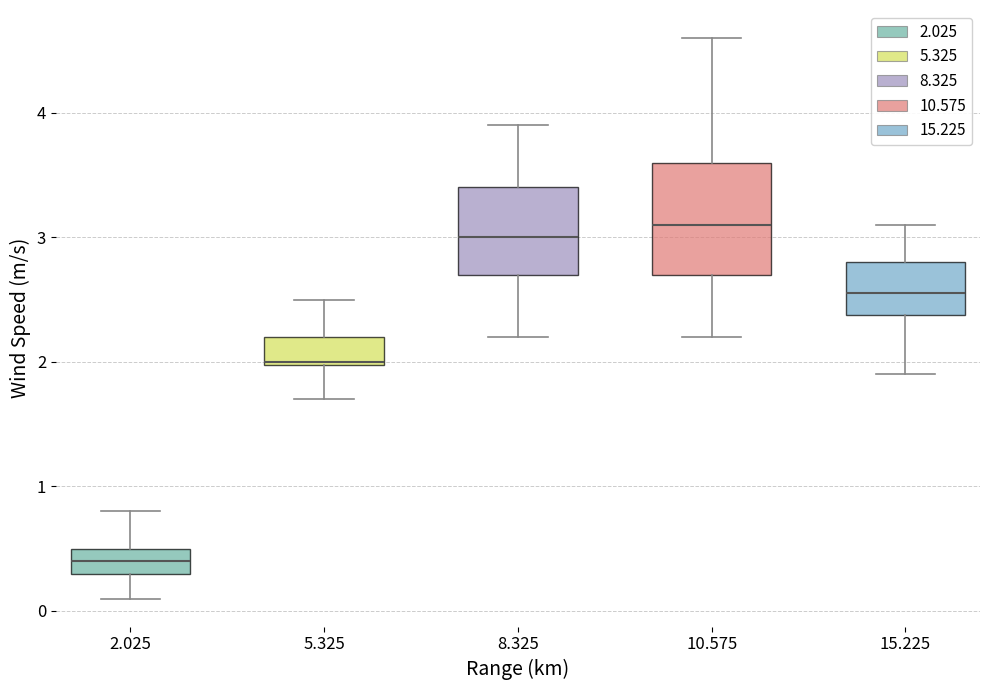

Which box has the highest median line?

10.575